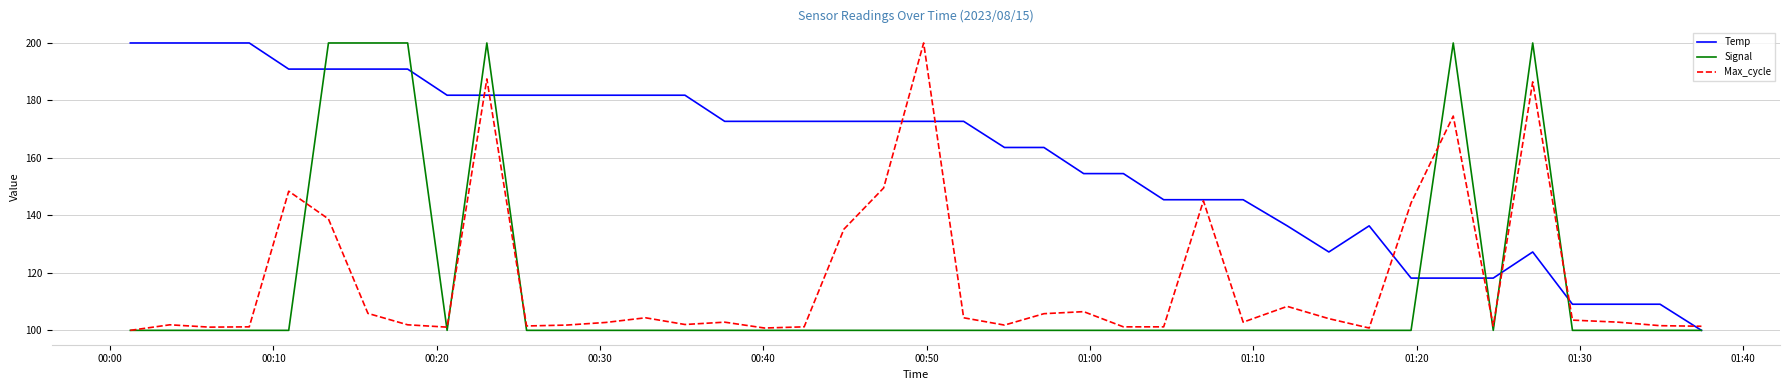

What is the smallest value displayed?

100.0